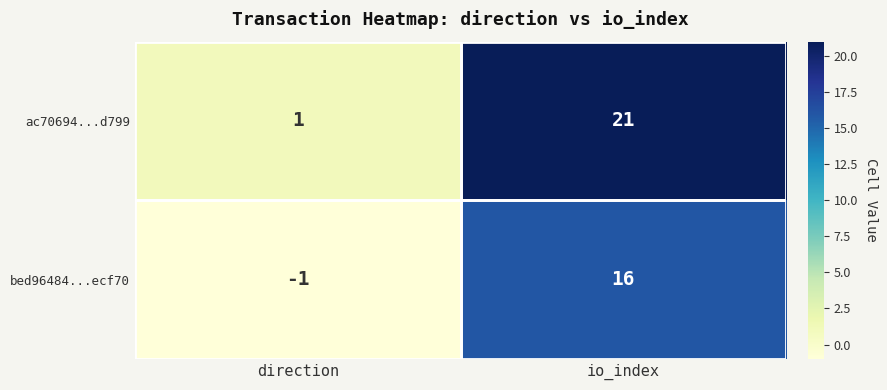

Rank the series at io_index from lowest to highest value.

bed96484...ecf70, ac70694...d799